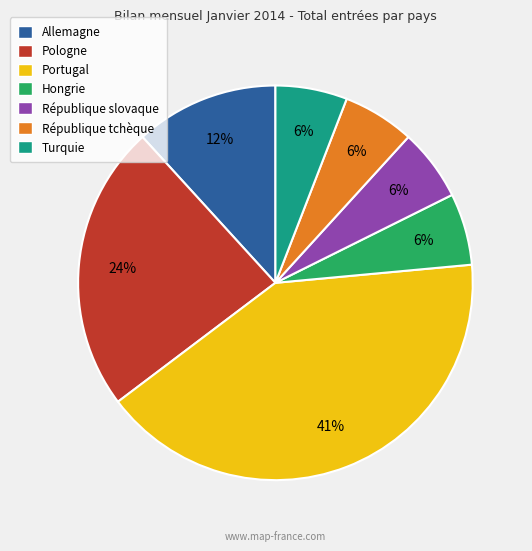

Which category has the biggest portion of the pie?

Portugal